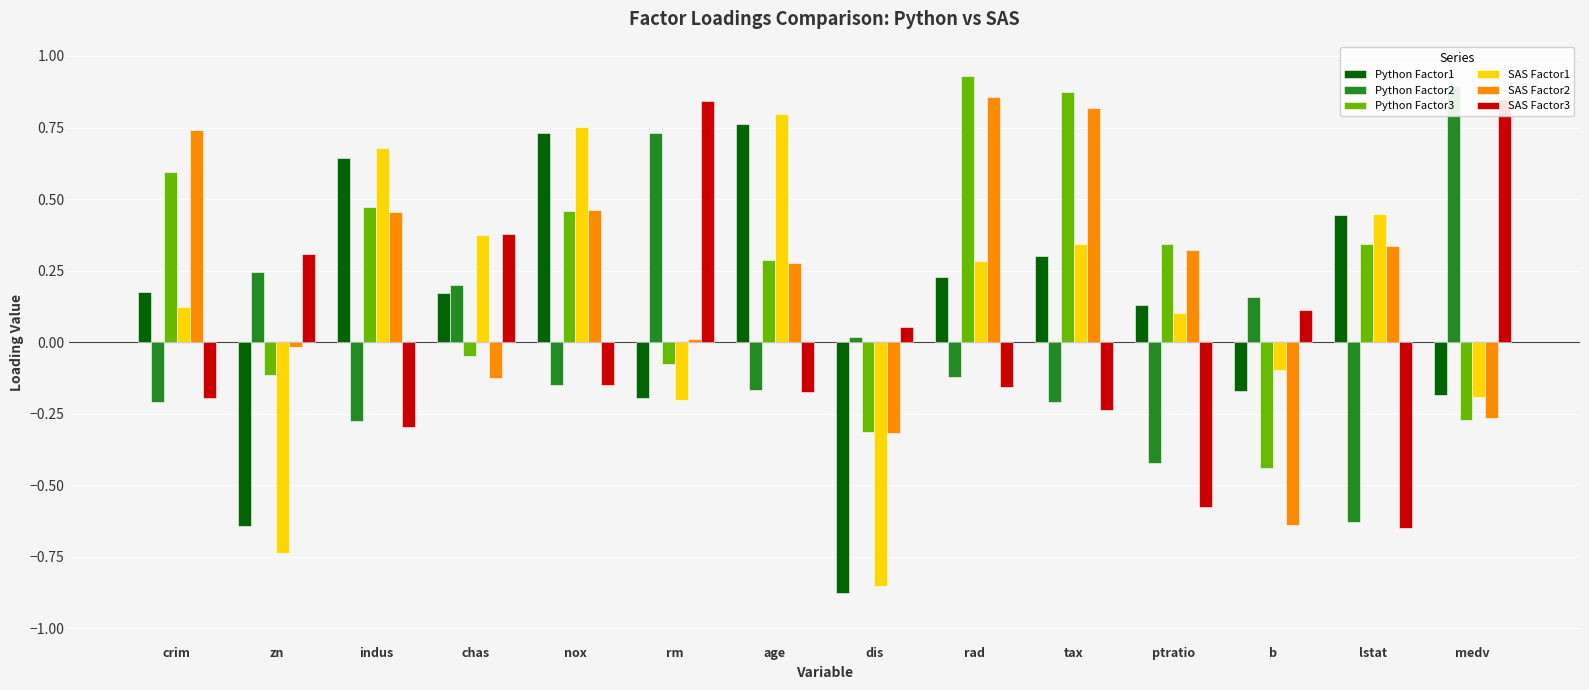

At which label is SAS Factor1 closest to 0?

b